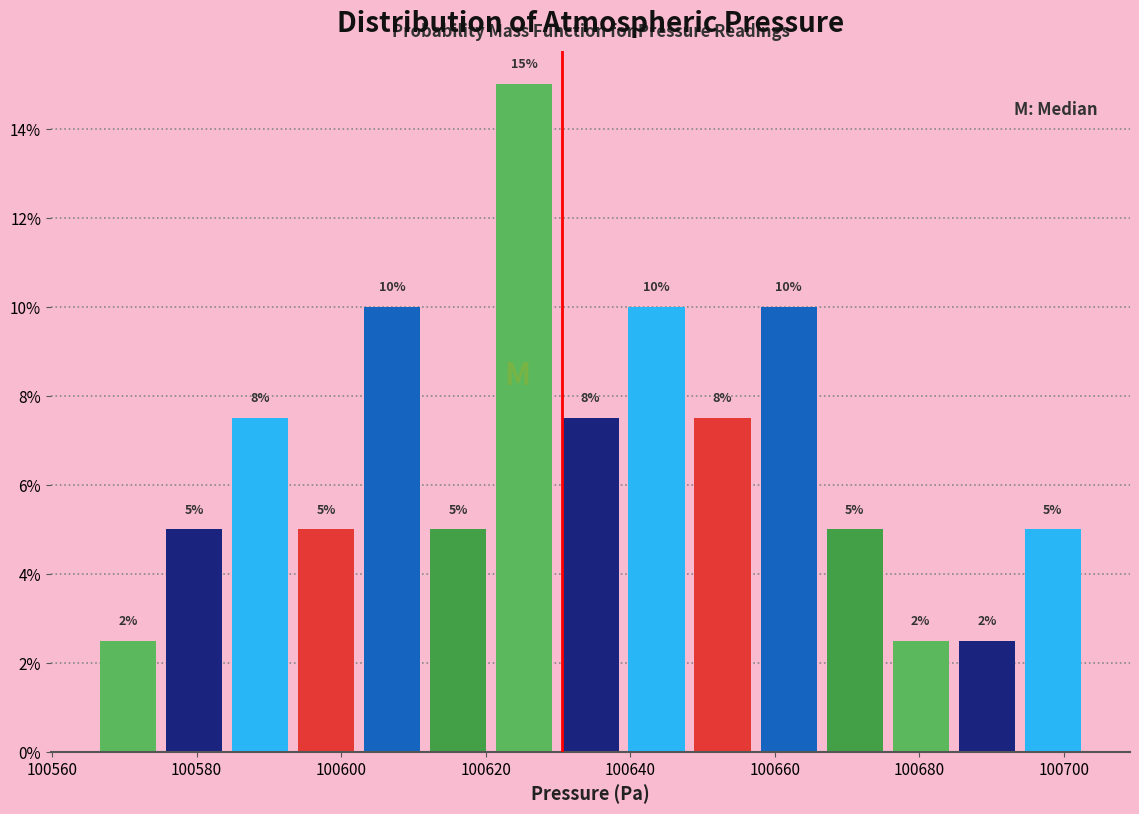

Over which range of the x-axis is the bar tallest?

100620 to 100630